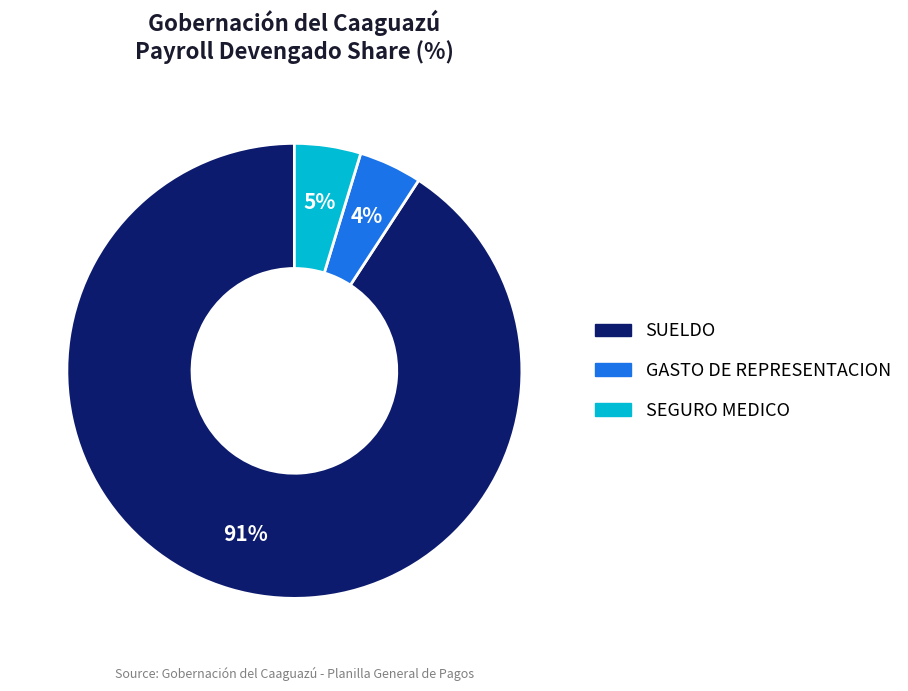

To the nearest percent, what portion does SEGURO MEDICO represent?

5%